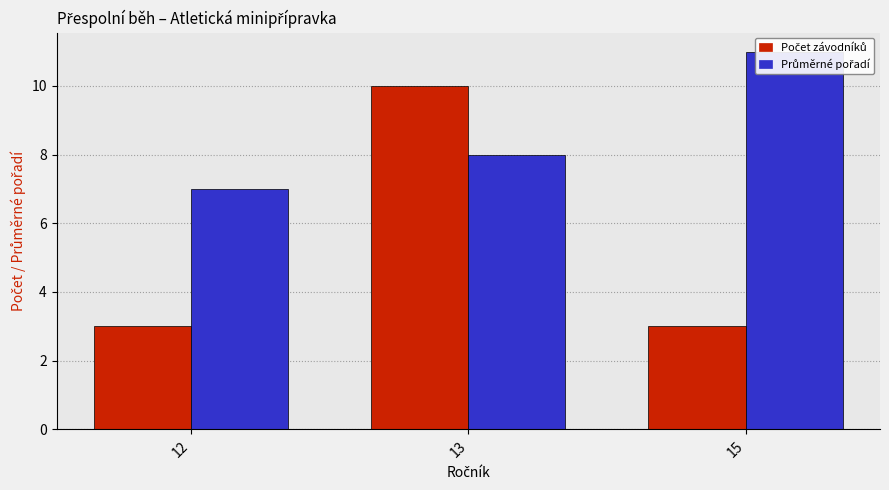

Rank the series by their maximum value, from highest to lowest.

Průměrné pořadí, Počet závodníků